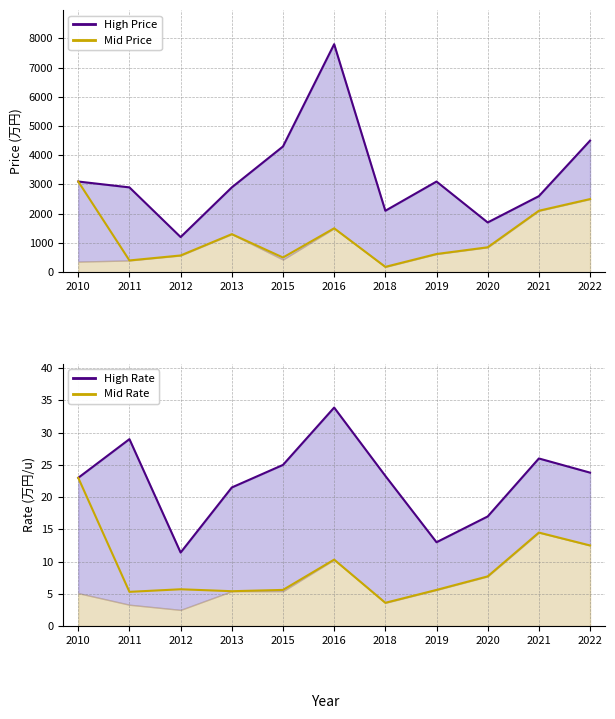

Which category has the lowest value in the Price High series?

2012